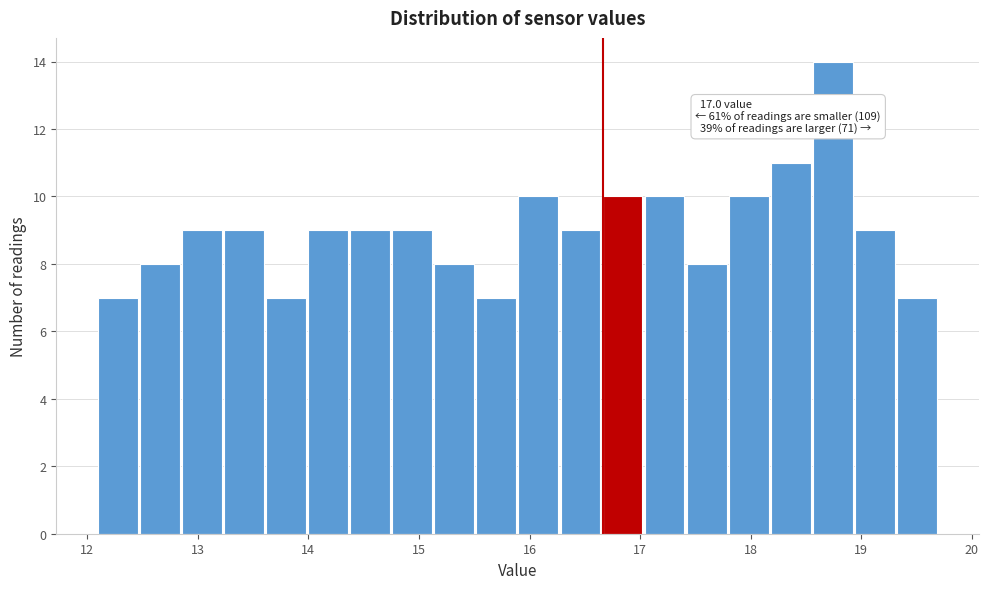

Read against the x-axis, roughly where is the centre of the tallest bar?

18.7